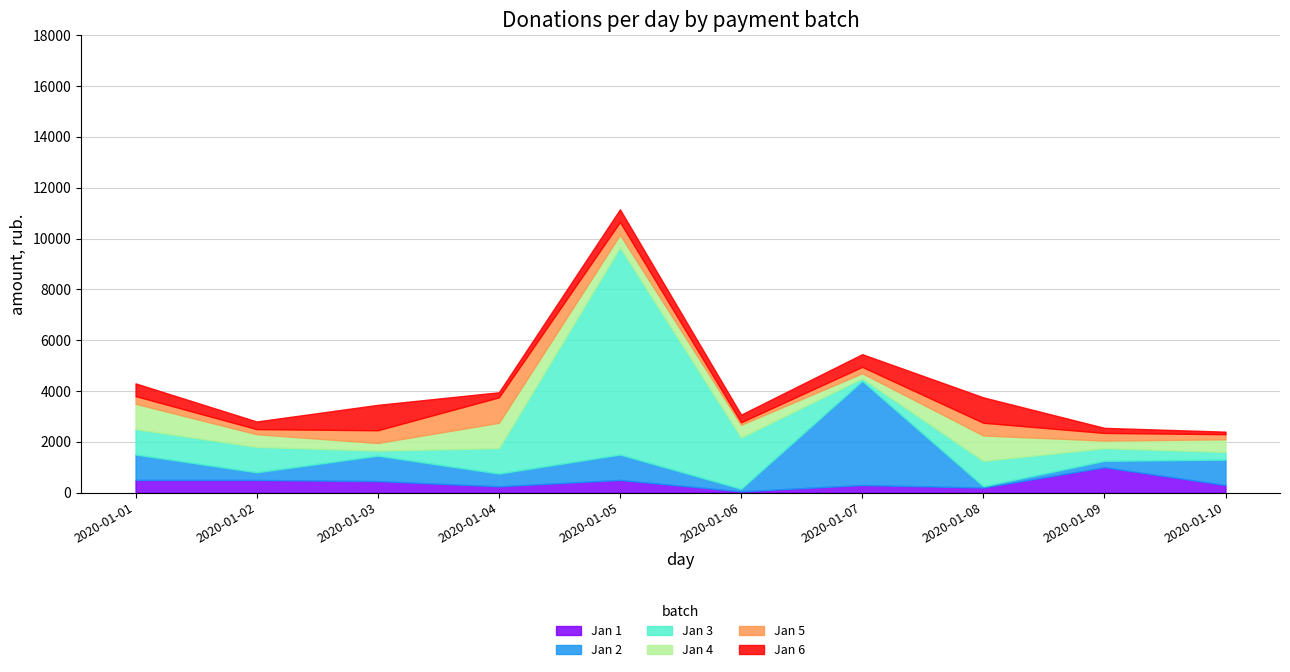

What is the difference between the maximum and minimum values in the Jan 5 series?

900